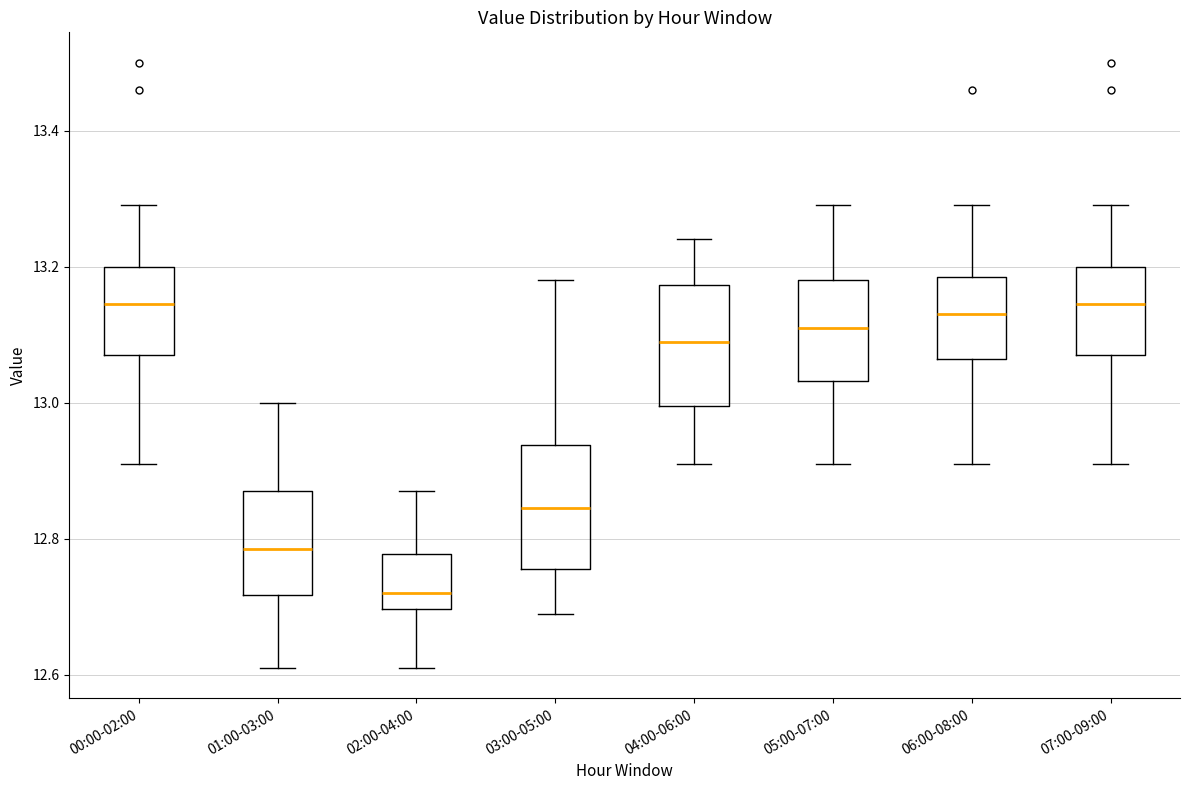

Reading left to right, transcribe this box plot: for each box, give where its median line is, the range the box spans, and where its two whiskers end, as read against the y-axis. The values are not printed on the chart, so give them approximately, as read against the axis.

00:00-02:00: median 13.14, box 13.08 to 13.20, whiskers 12.92 to 13.30
01:00-03:00: median 12.78, box 12.72 to 12.88, whiskers 12.62 to 13.00
02:00-04:00: median 12.72, box 12.70 to 12.78, whiskers 12.62 to 12.88
03:00-05:00: median 12.84, box 12.76 to 12.94, whiskers 12.70 to 13.18
04:00-06:00: median 13.10, box 13.00 to 13.18, whiskers 12.92 to 13.24
05:00-07:00: median 13.12, box 13.04 to 13.18, whiskers 12.92 to 13.30
06:00-08:00: median 13.14, box 13.06 to 13.18, whiskers 12.92 to 13.30
07:00-09:00: median 13.14, box 13.08 to 13.20, whiskers 12.92 to 13.30